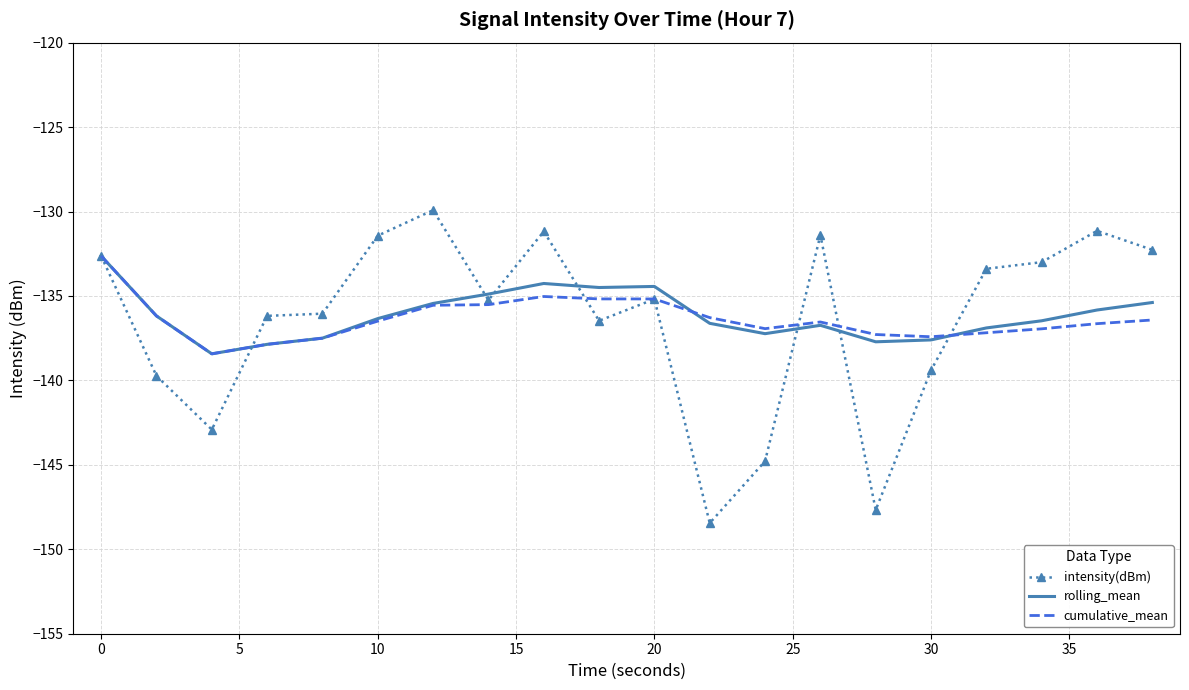

Which series has the widest spread of values?

intensity(dBm)